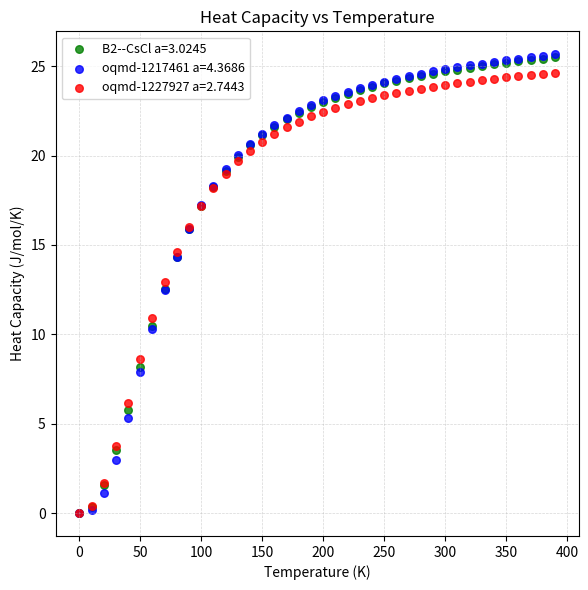

Which series has the largest Y range (max minus min)?

oqmd-1217461 a=4.3686